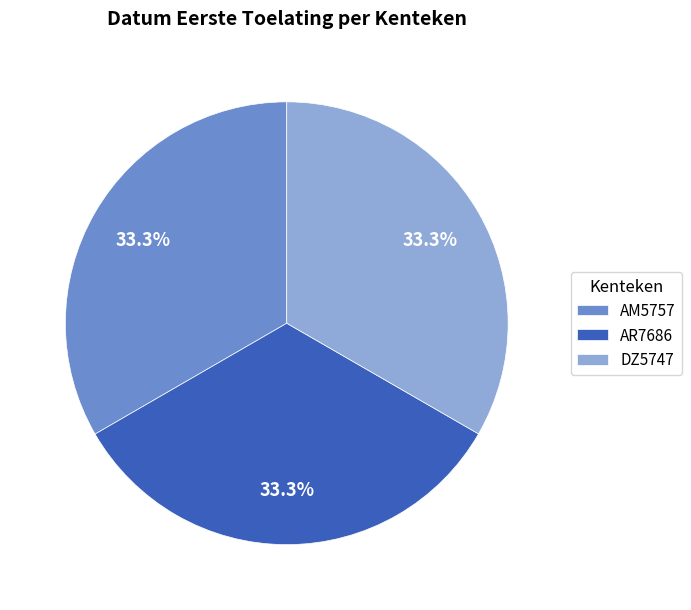

What percentage is the AR7686 slice, to the nearest percent?

33%